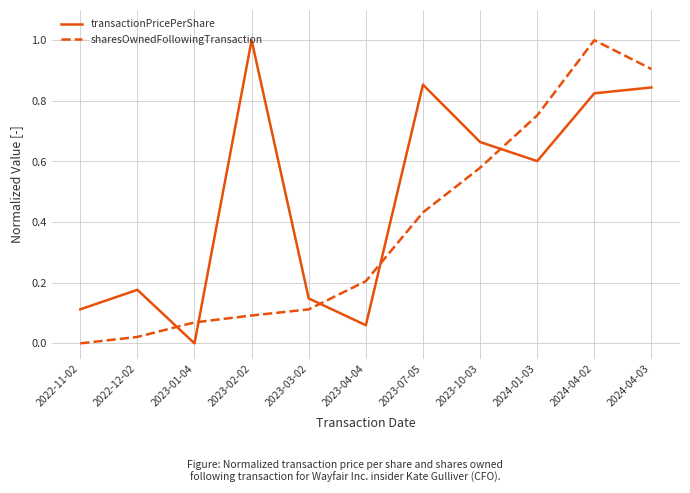

Which series ends up on top after the final intersection of sharesOwnedFollowingTransaction and transactionPricePerShare?

sharesOwnedFollowingTransaction